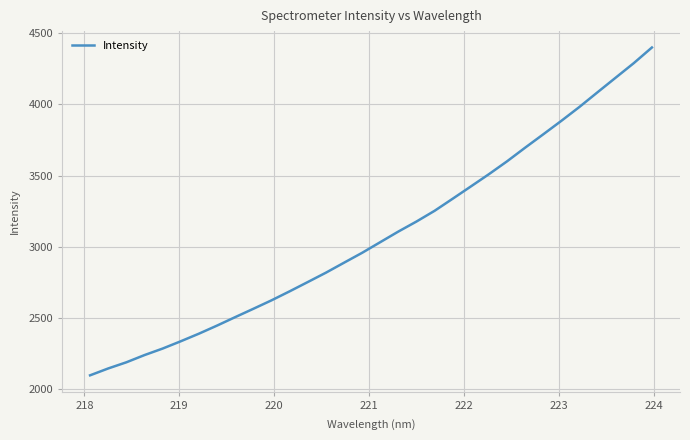

What is the maximum value shown in the chart?

4398.9